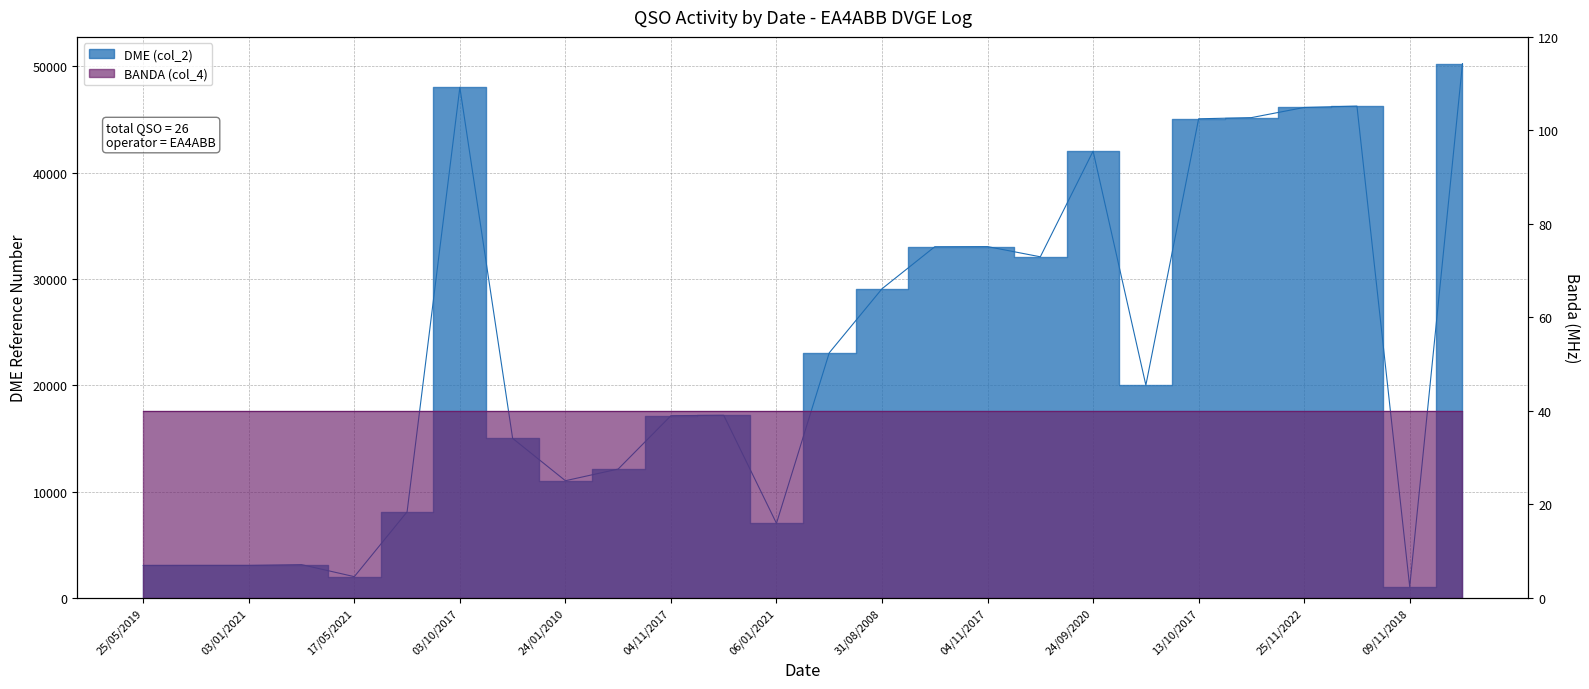

At which category does the chart reach its minimum across all series?

09/11/2018